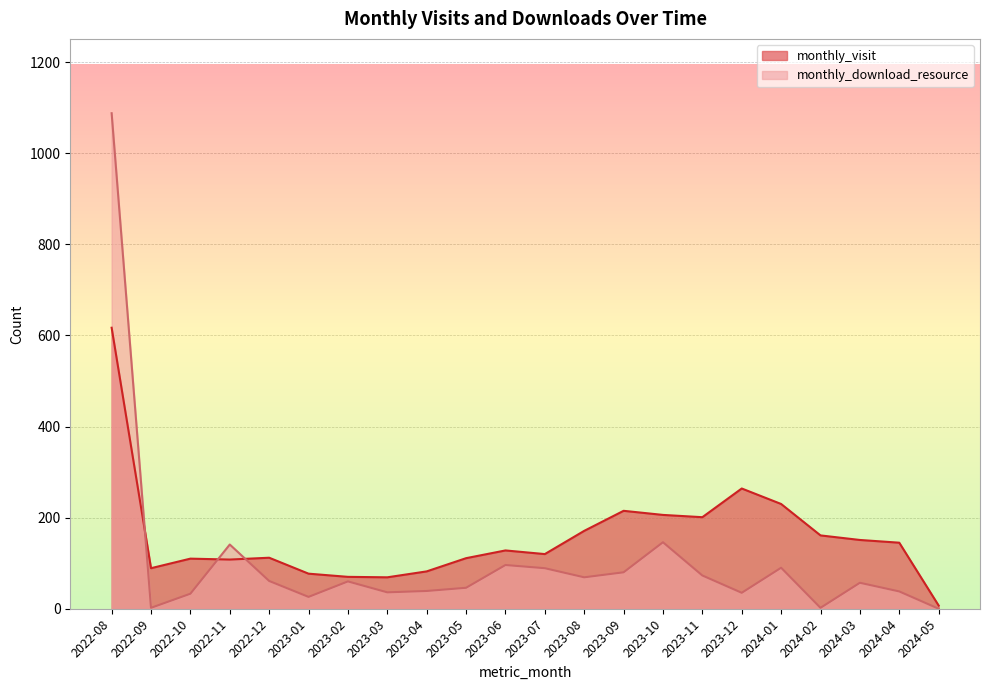

List the series in order of their peak value, highest first.

monthly_download_resource, monthly_visit